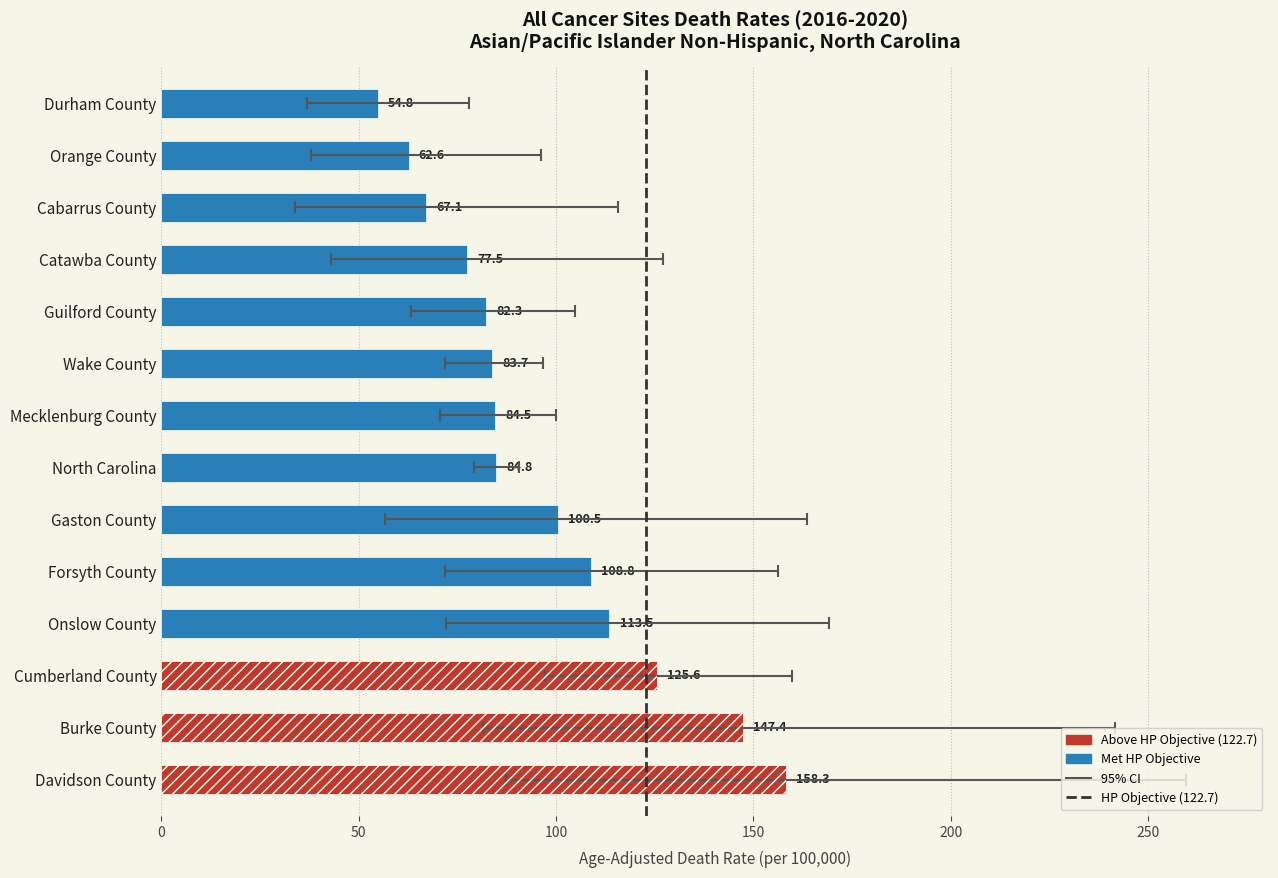

What is the maximum value shown in the chart?

158.3